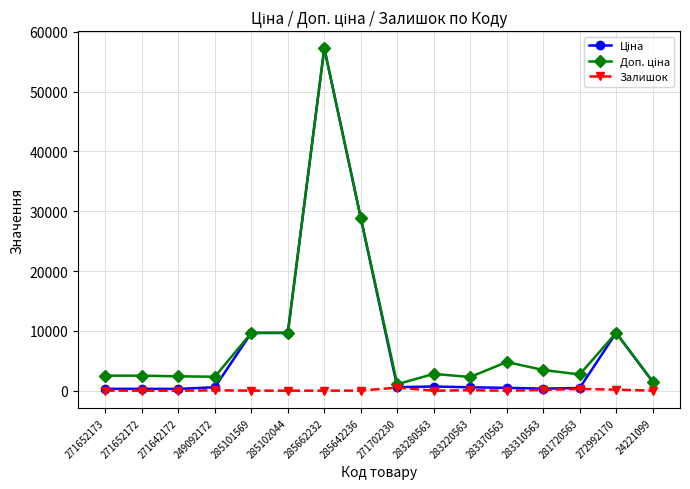

What is the total value across all series at 271652172?

2841.2